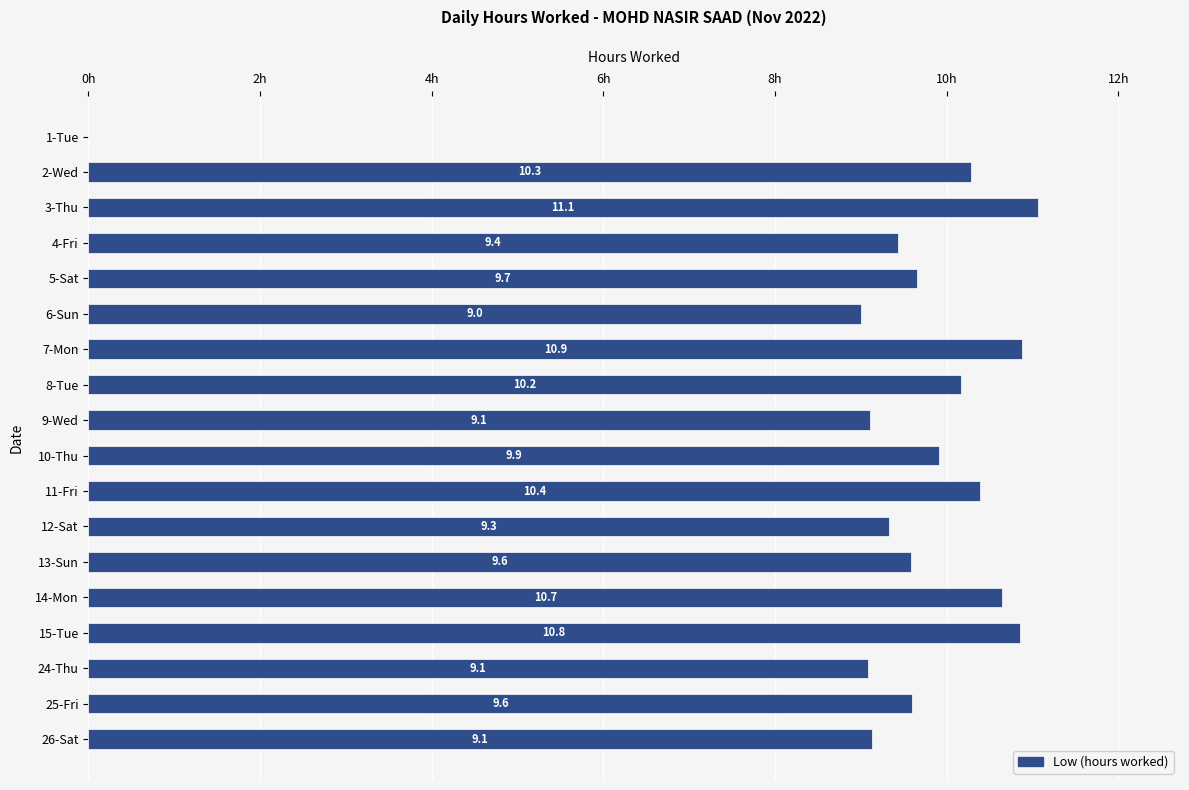

At which category does the chart reach its peak across all series?

3-Thu